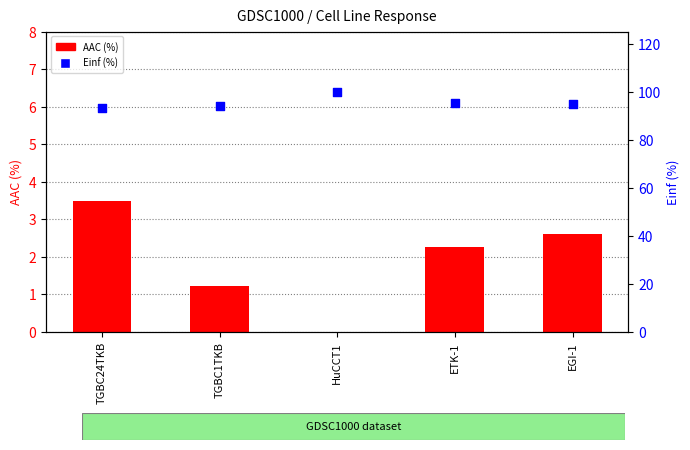

What is the total value across all series at EGI-1?

97.4